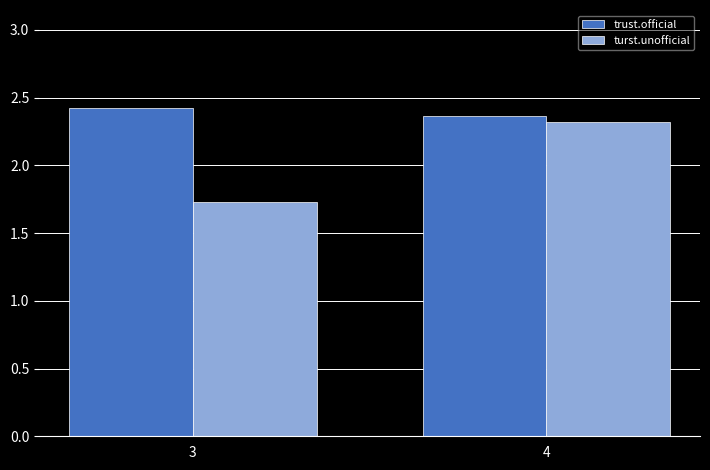

Are the bars horizontal?

No